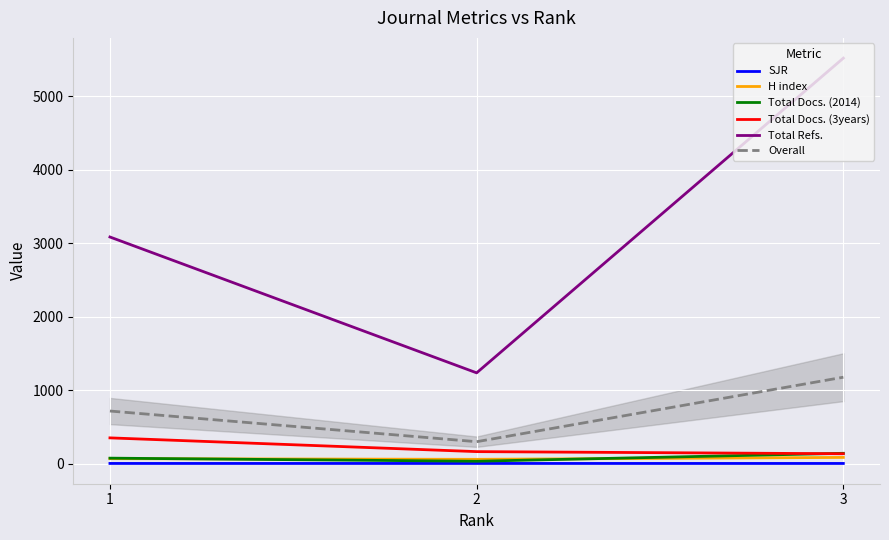

The value of Total Docs. (2014) at 3 is 139.0. True or false?

True